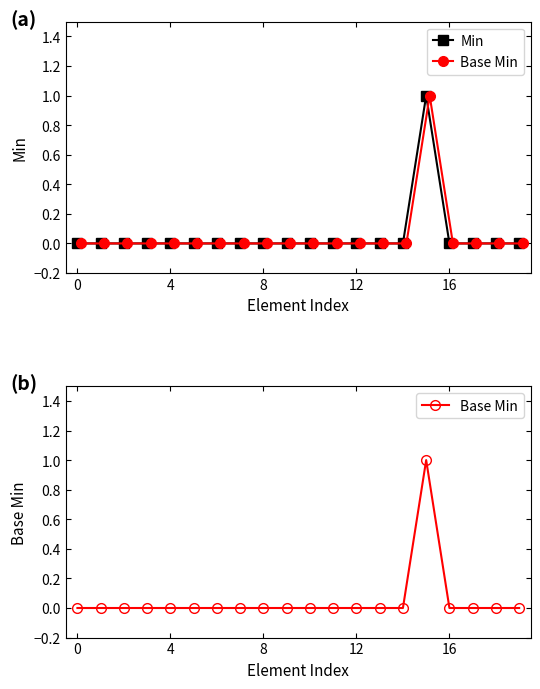

How many data points does each series have?

20